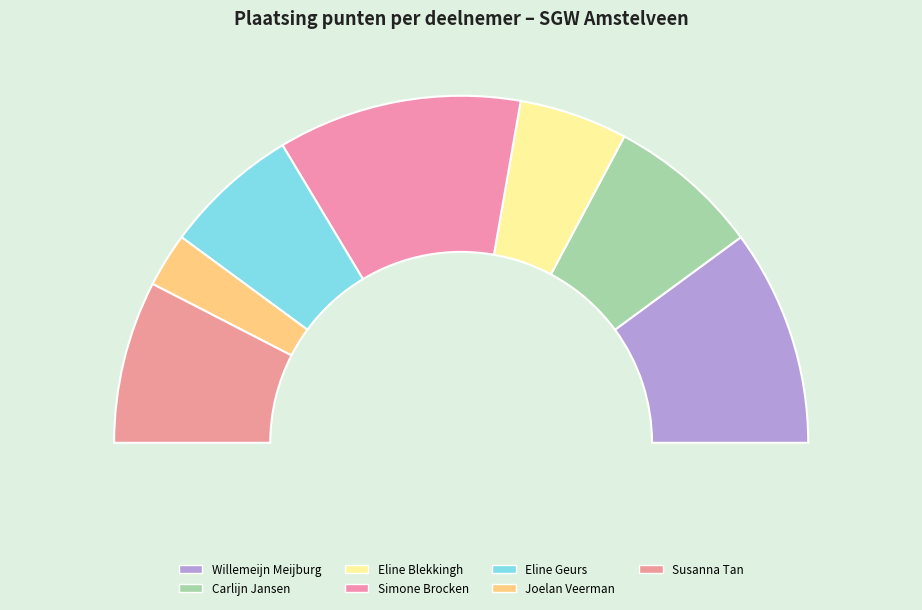

To the nearest percent, what percentage of the pie is Carlijn Jansen?

14%